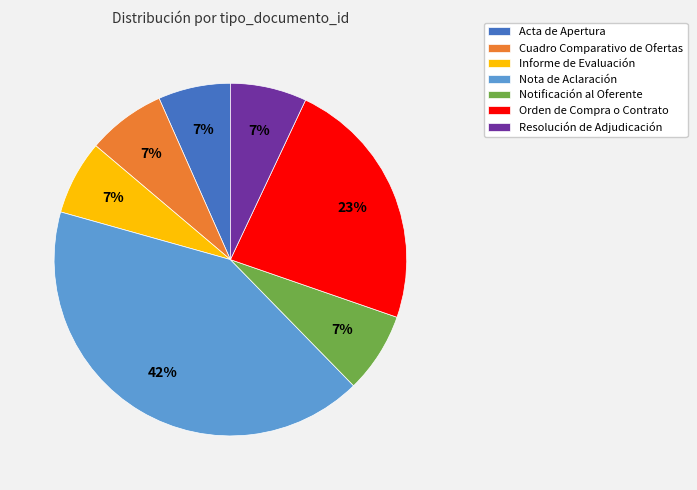

How many slices are in this pie chart?

7